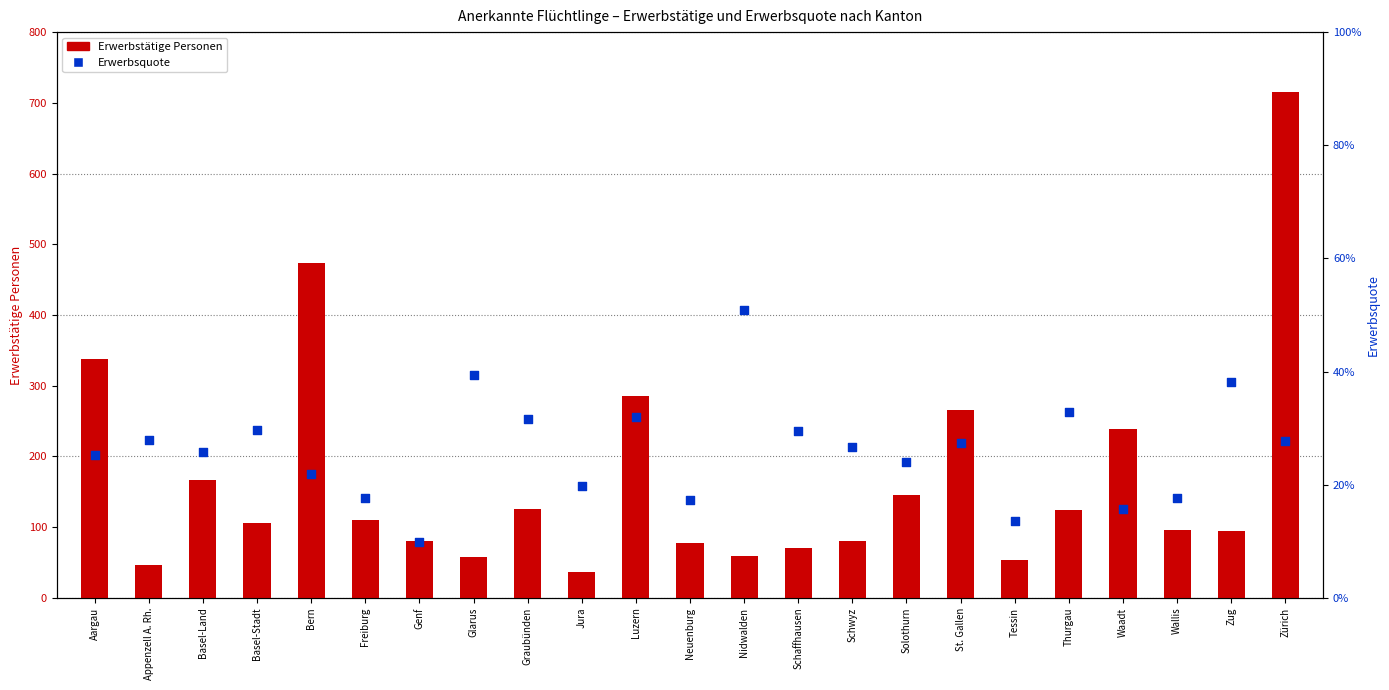

What are all the series names shown in the legend?

Erwerbstätige Personen, Erwerbsquote